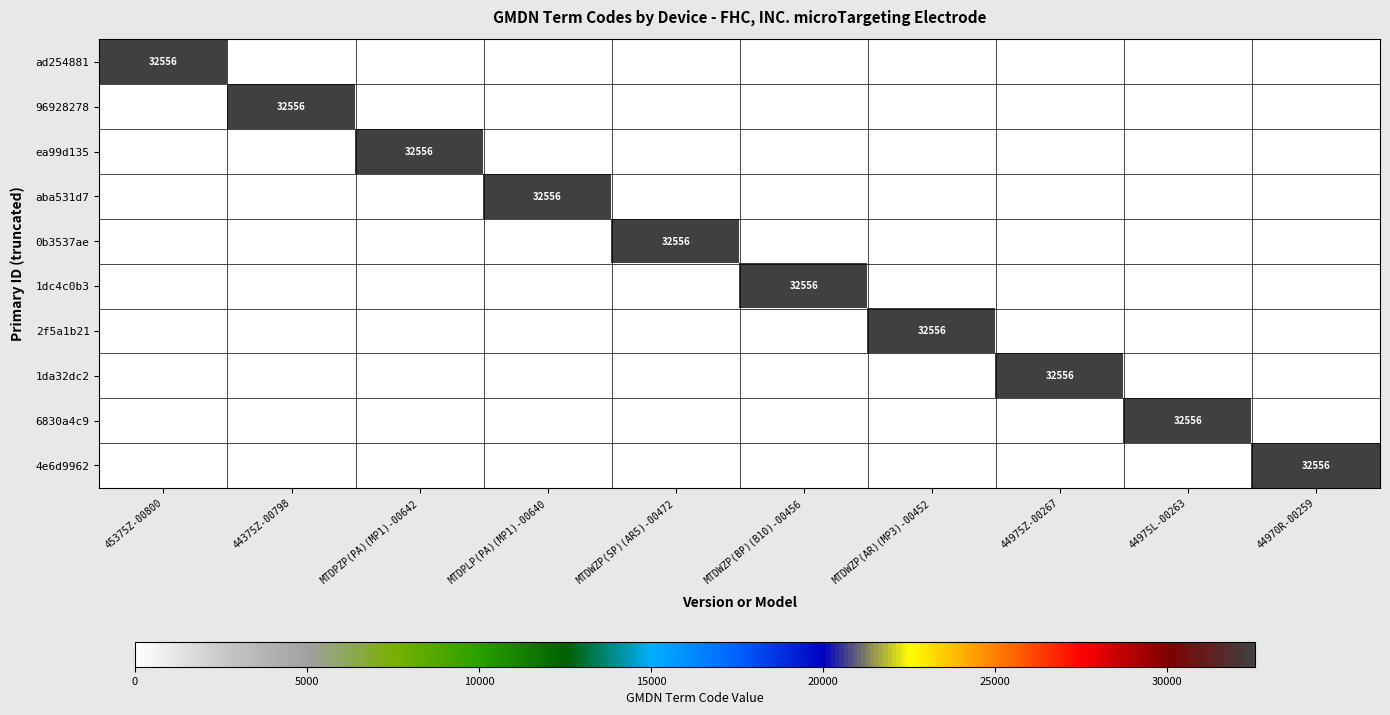

Is it true that 1dc4c0b3 equals 32556 at MTDWZP(BP)(B10)-00456?

True